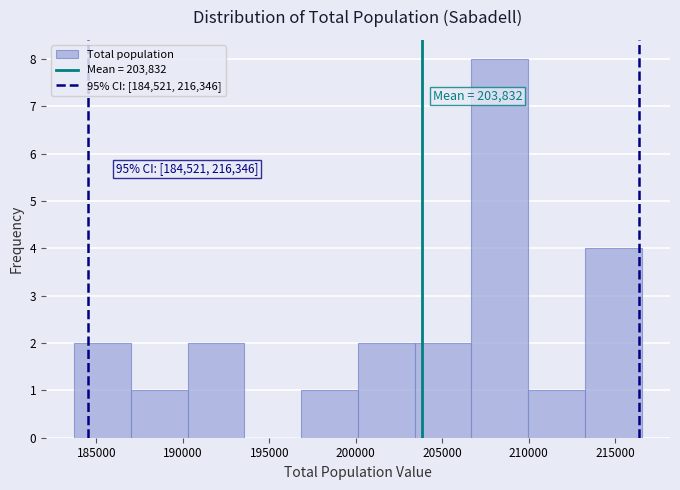

Over which range of the x-axis is the bar tallest?

206500 to 210000